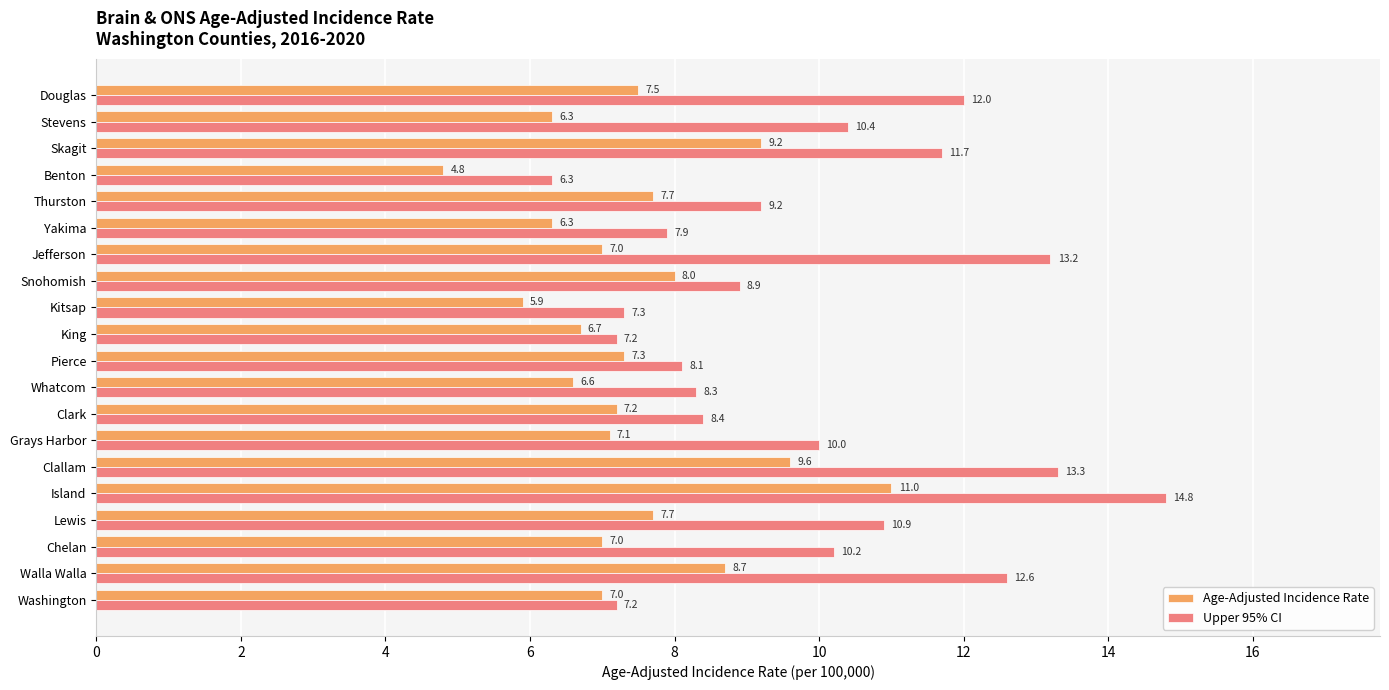

Which series has the largest range (max minus min)?

Upper 95% CI